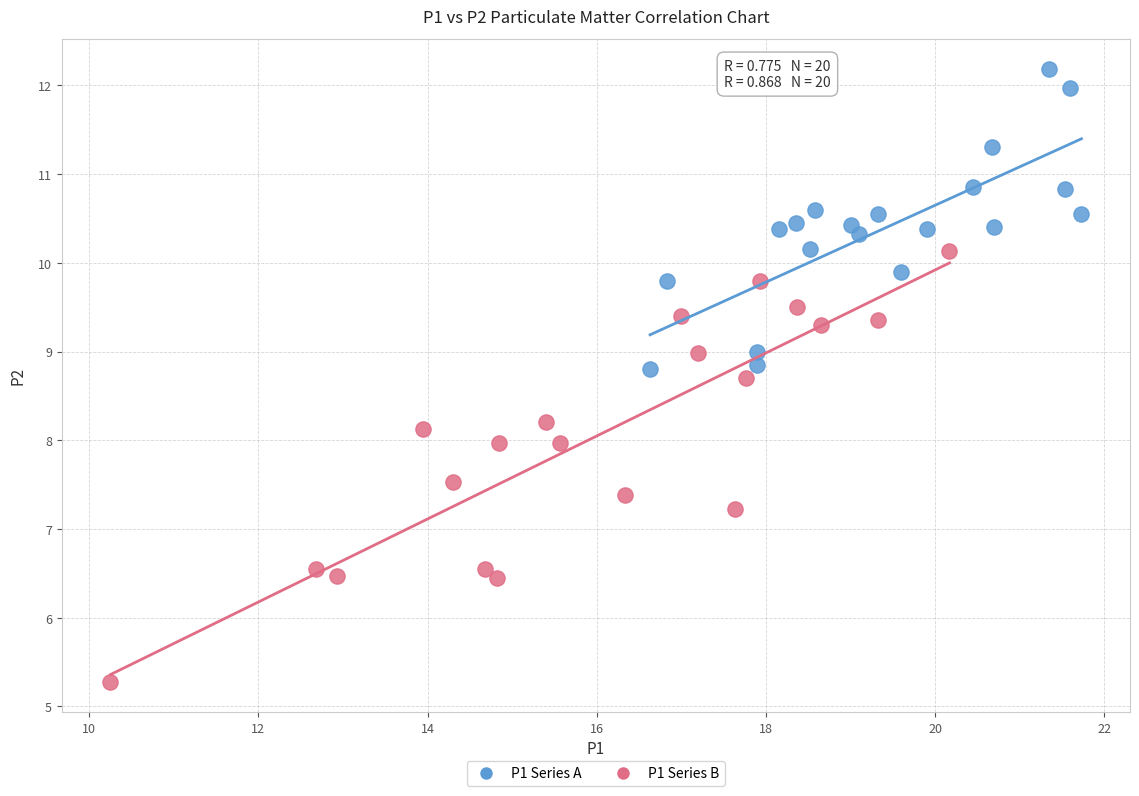

Which series contains the highest Y value?

P1 Series A